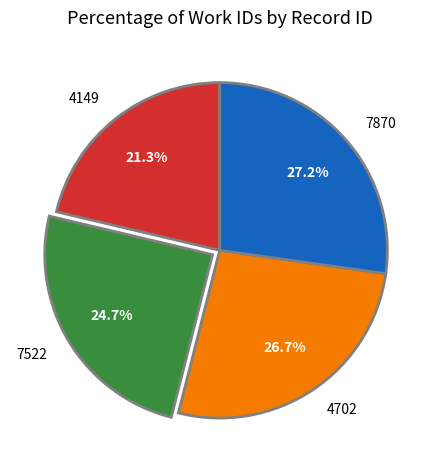

Which slice is the smallest?

4149